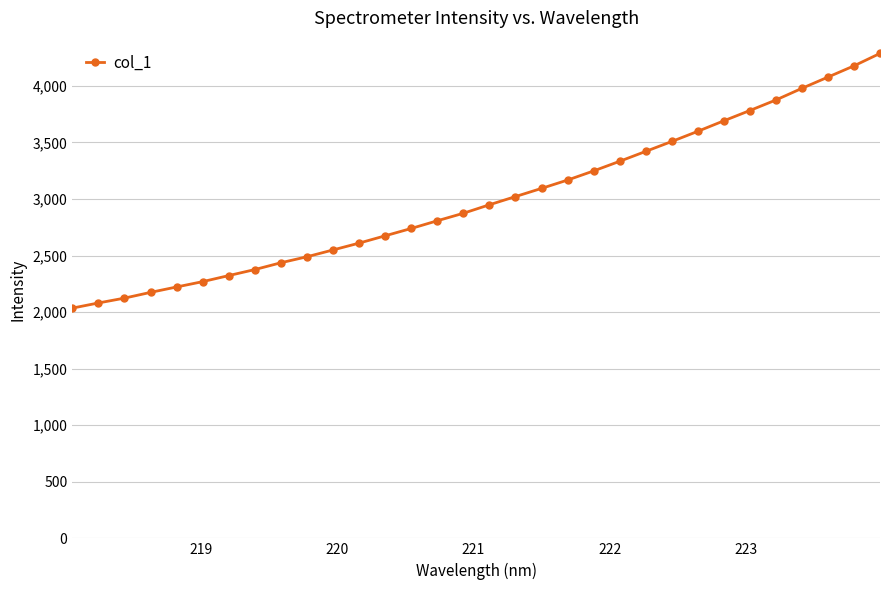

What is the value of the 32nd point from the left?

4287.1